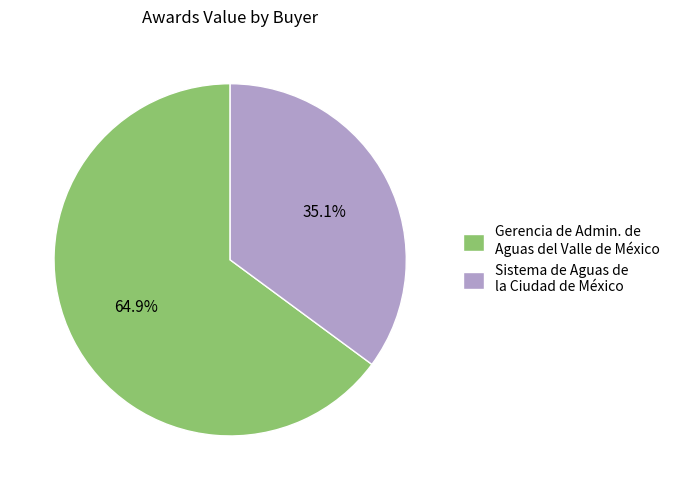

How many slices are in this pie chart?

2